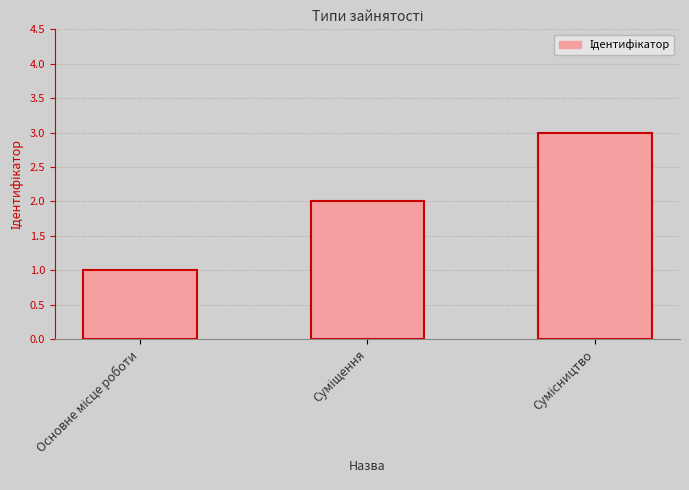

What is the maximum value shown in the chart?

3